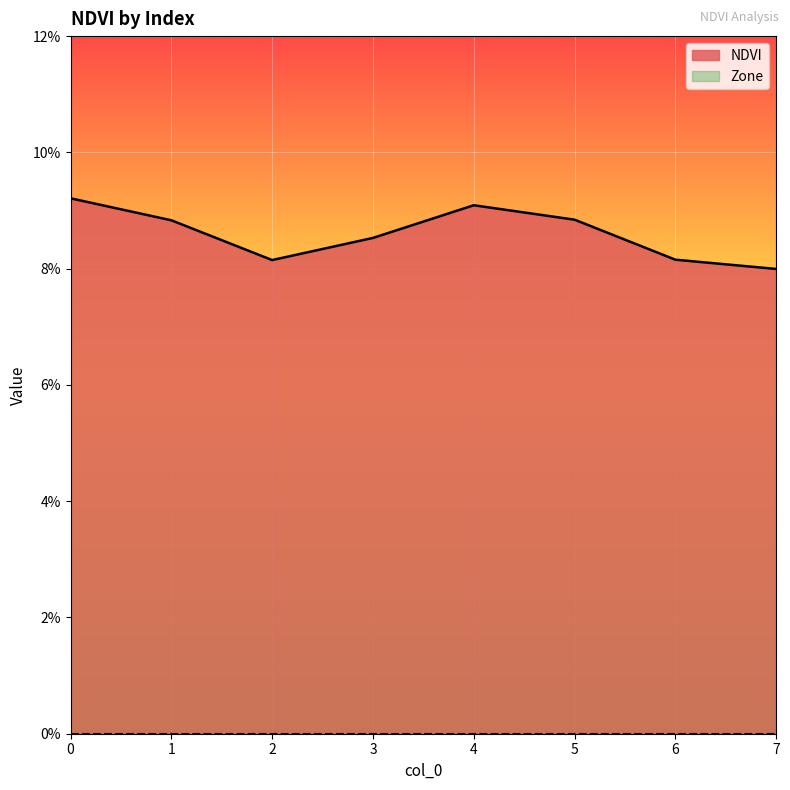

Where is the data nearest to the value 0?

7